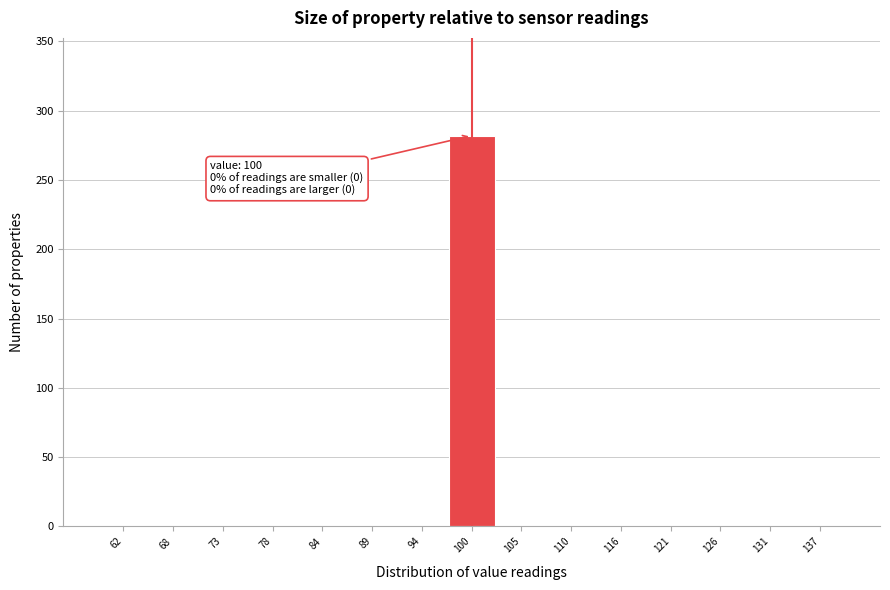

Reading left to right, what are all the values shown in this chart?

62=0	68=0	73=0	78=0	84=0	89=0	94=0	100=282	105=0	110=0	116=0	121=0	126=0	131=0	137=0